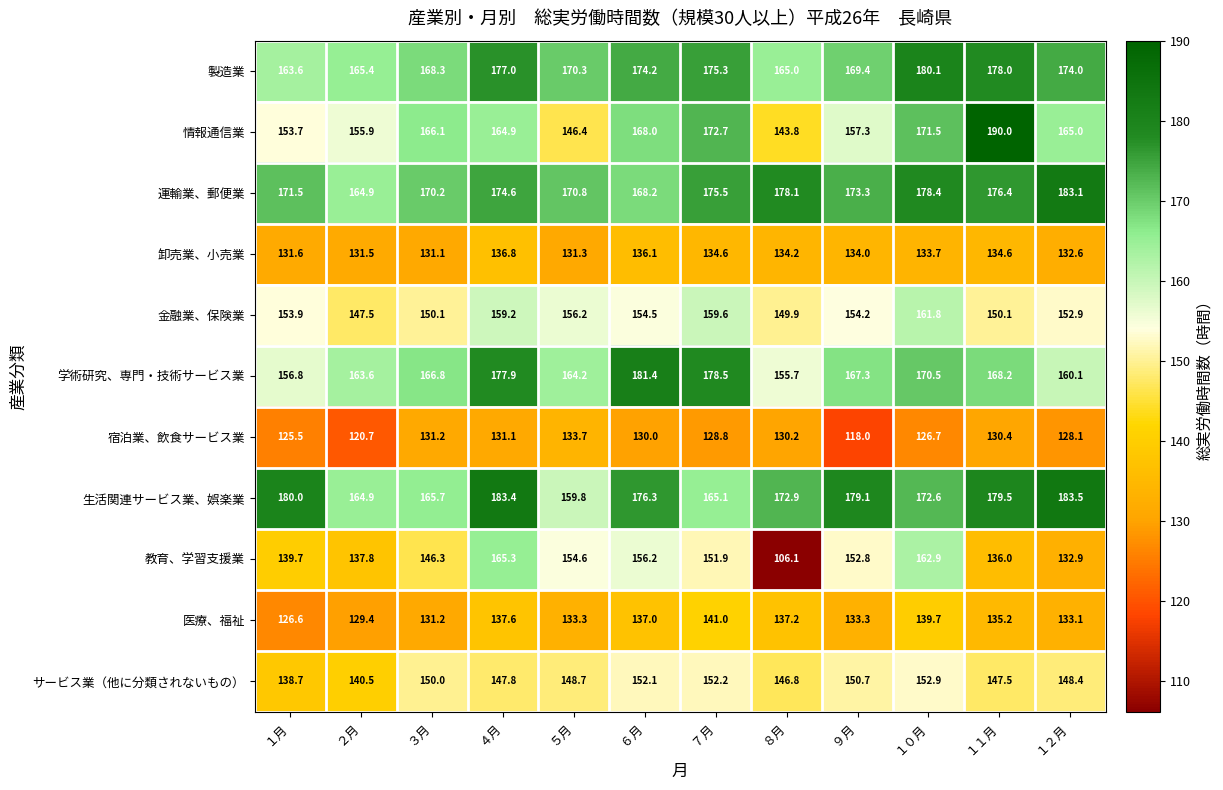

The 宿泊業、飲食サービス業 series shows 126.7 at １０月. True or false?

True